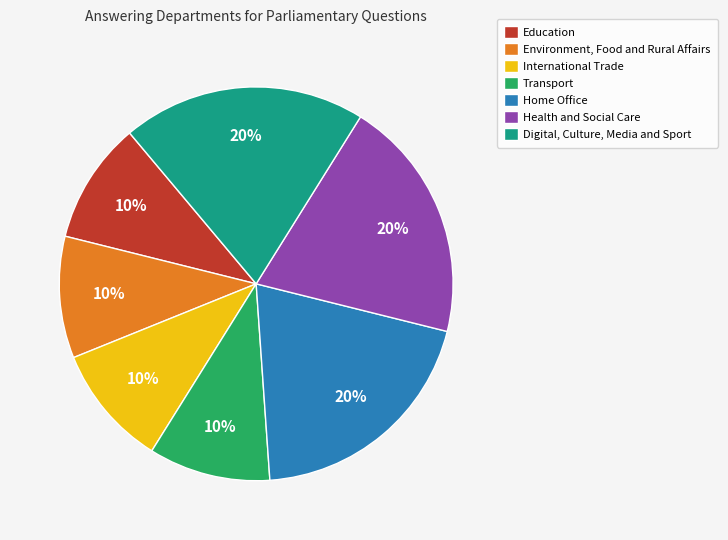

Approximately how many times larger is the value at International Trade compared to Environment, Food and Rural Affairs?

1.0